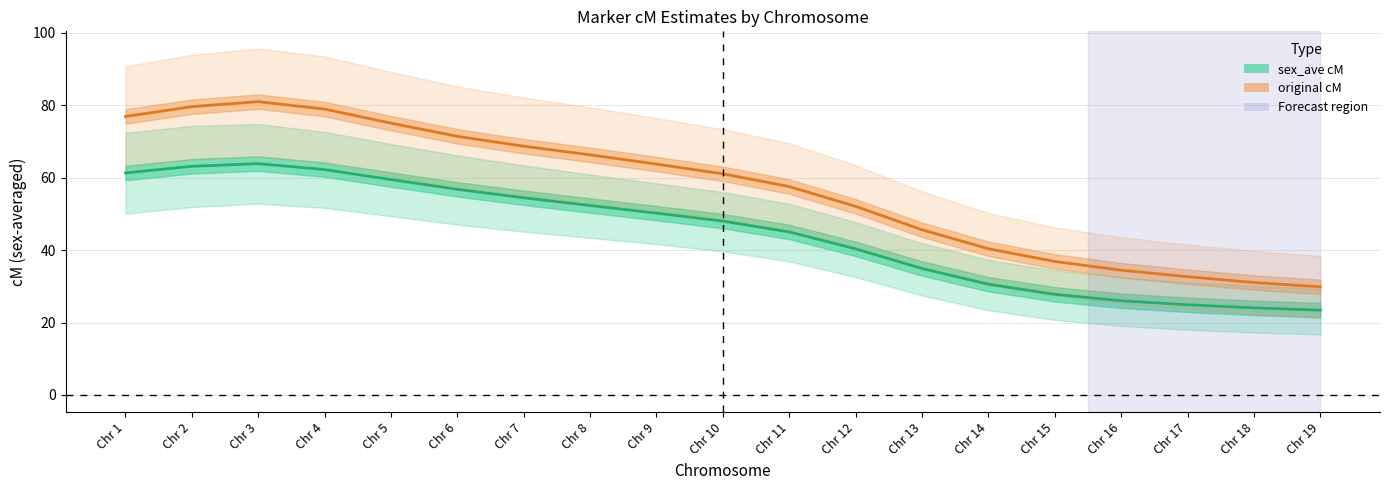

How many interior local peaks does the sex_ave cM series have?

1